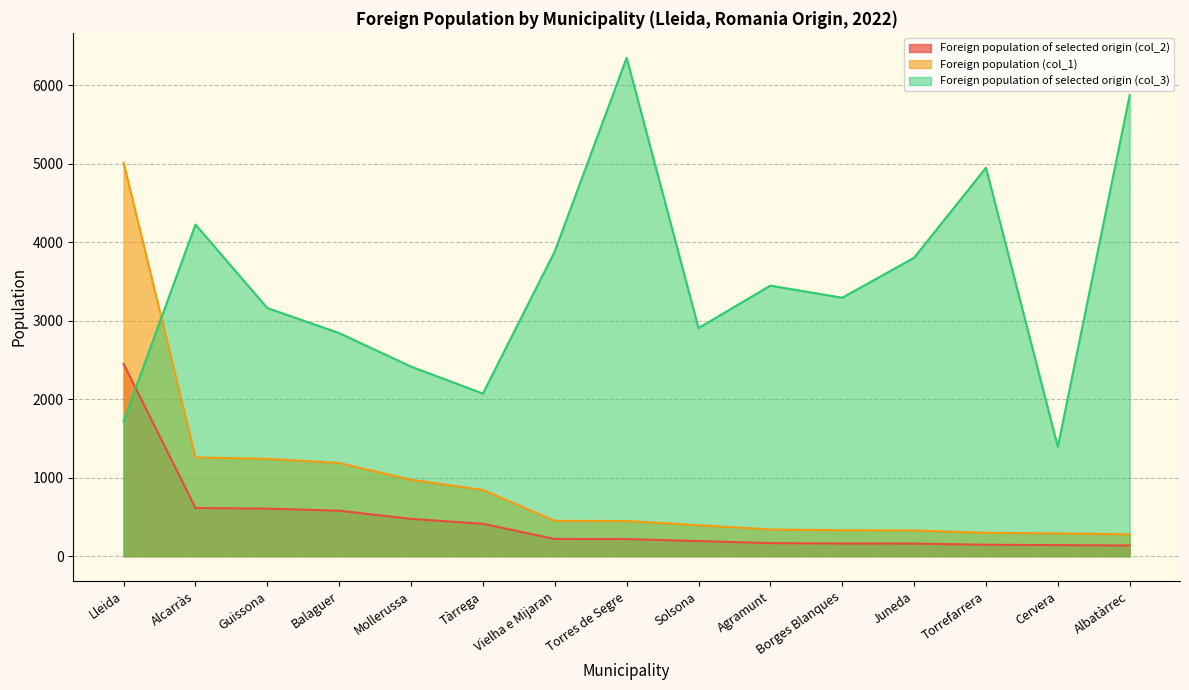

What is the minimum value for Foreign population of selected origin (col_3)?

1394